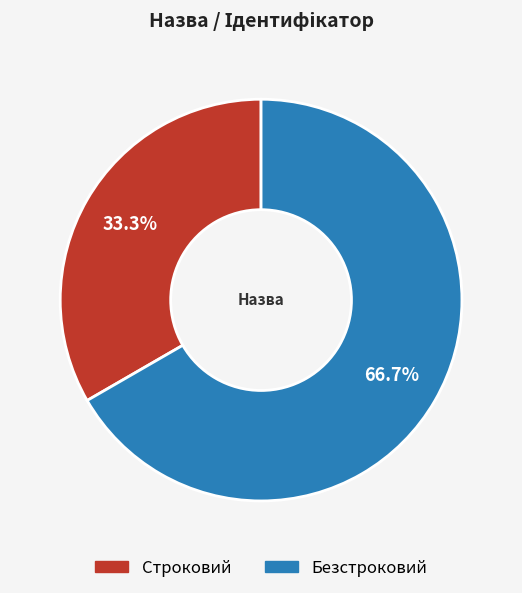

Which category accounts for the majority?

Безстроковий